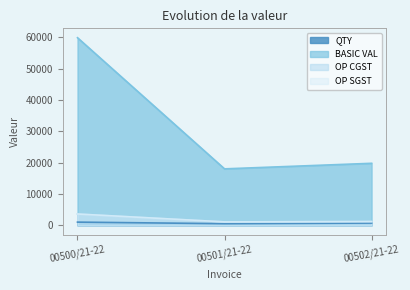

What are all the series names shown in the legend?

QTY, BASIC VAL, OP CGST, OP SGST